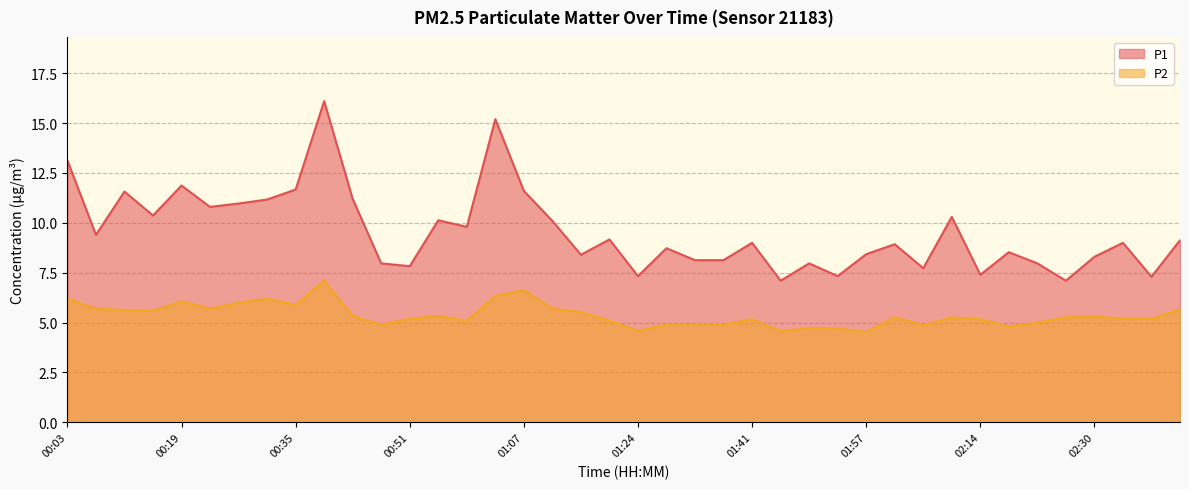

Rank the series by their average value, from highest to lowest.

P1, P2